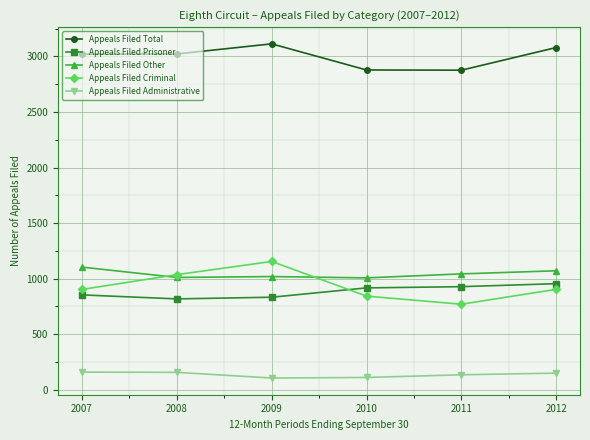

True or false: Appeals Filed Other and Appeals Filed Administrative intersect in this chart.

False